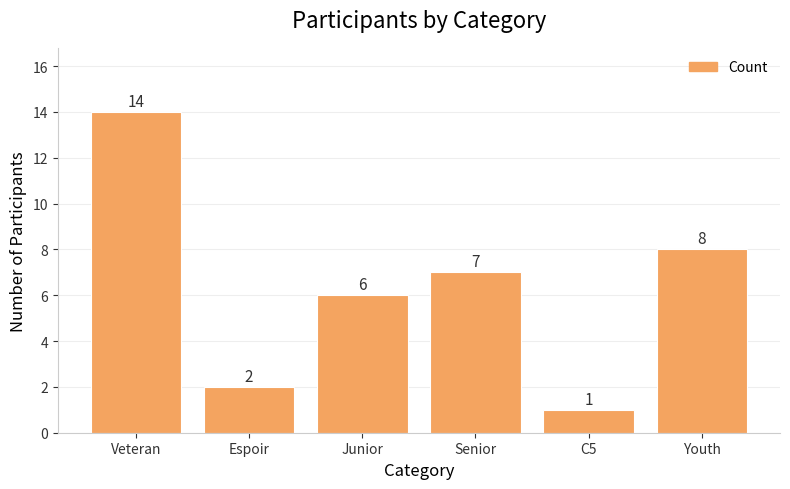

Rank the categories by value from lowest to highest.

C5, Espoir, Junior, Senior, Youth, Veteran